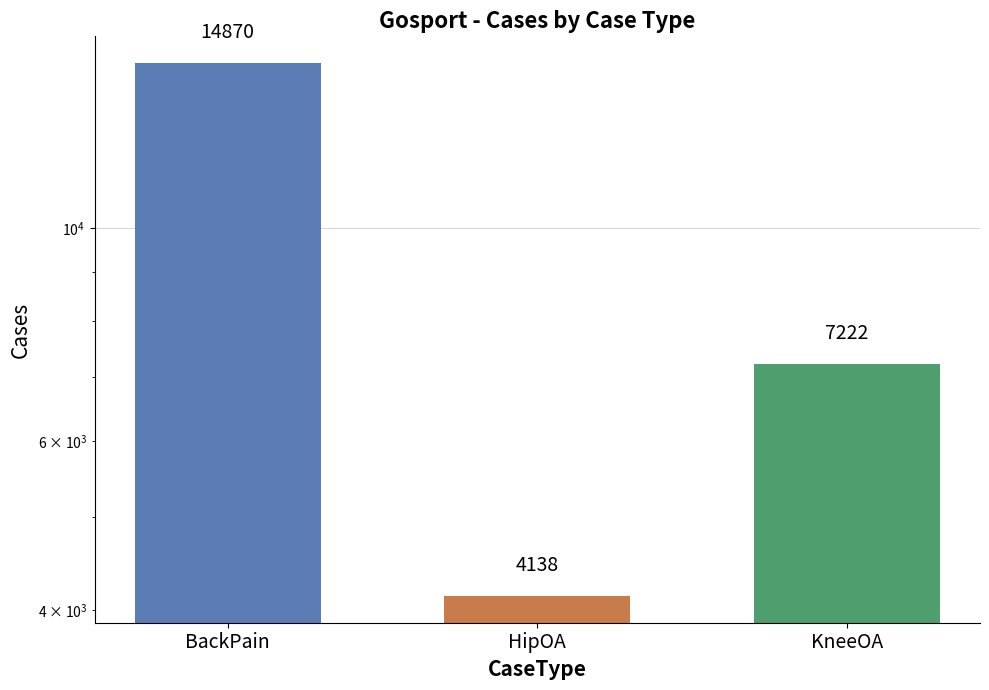

How many values are below 7222?

1